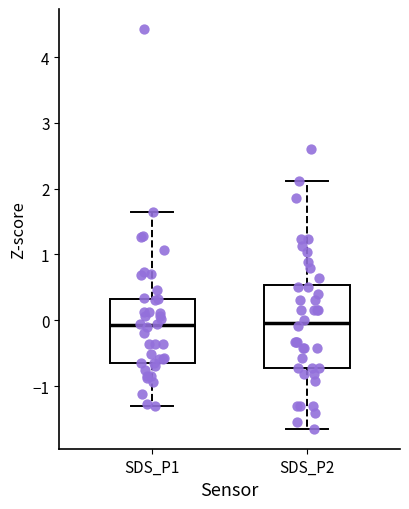

Reading left to right, read every box against the y-axis: the position of its median line, the range the box covers, and the ends of its whiskers. The values are not printed on the chart, so give them approximately, as read against the axis.

SDS_P1: median -0.1, box -0.6 to 0.3, whiskers -1.3 to 1.6
SDS_P2: median 0.0, box -0.7 to 0.5, whiskers -1.6 to 2.1